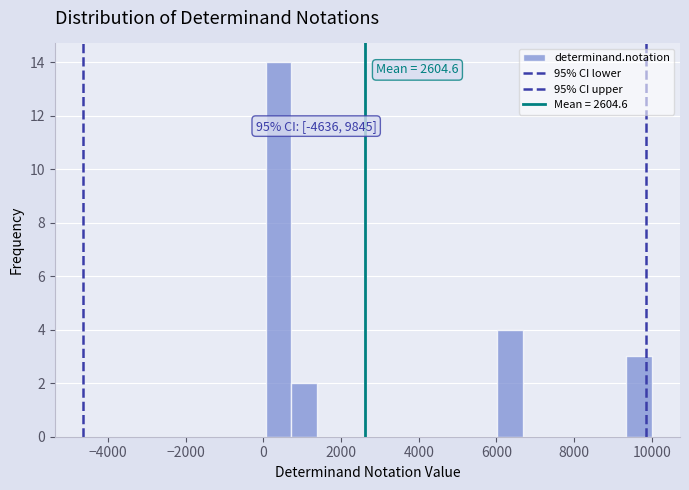

Read against the x-axis, roughly where is the centre of the tallest bar?

400